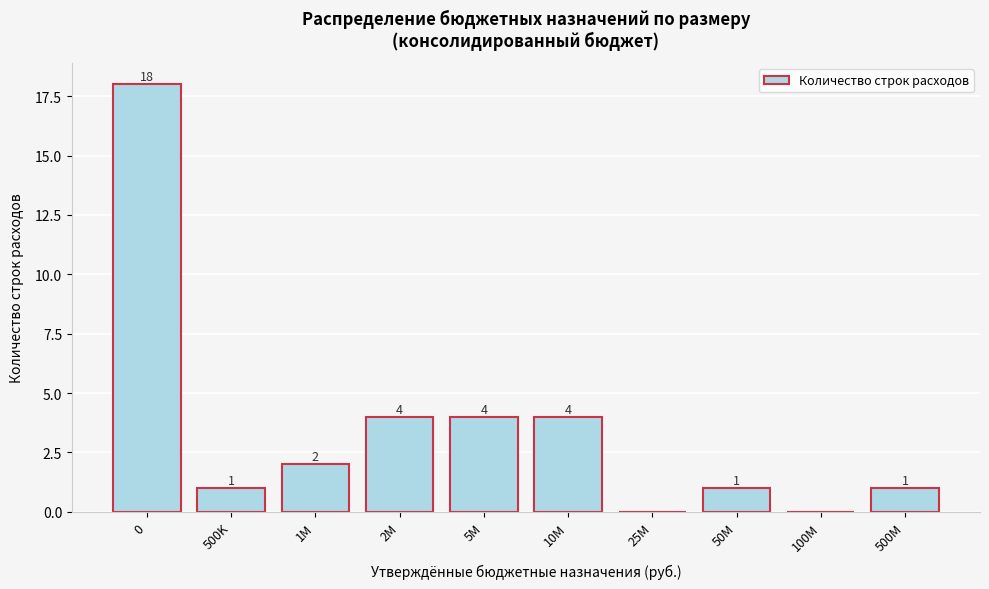

Reading right to left, transcribe all the data shown in this chart.

500M=1	100M=0	50M=1	25M=0	10M=4	5M=4	2M=4	1M=2	500K=1	0=18